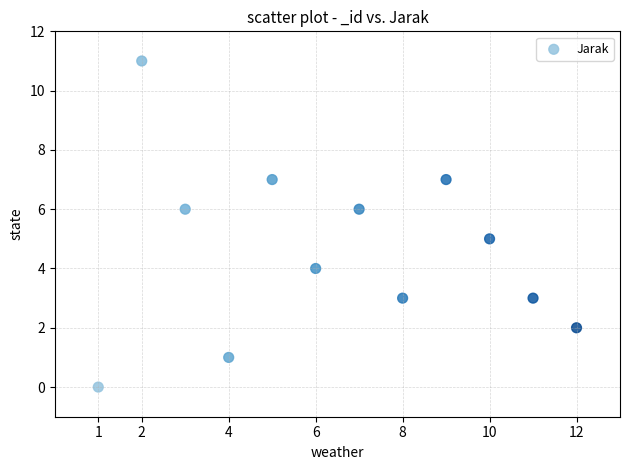

What is the average Y value?

5